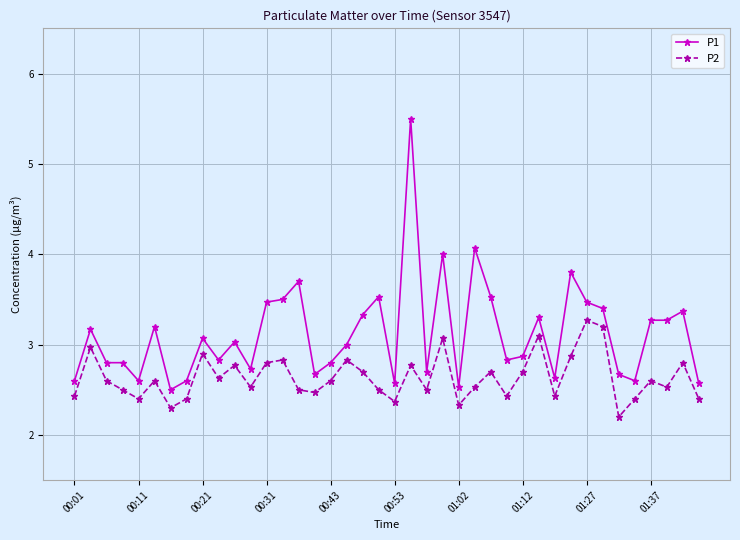

True or false: P2 has more than 0 interior local peaks.

True